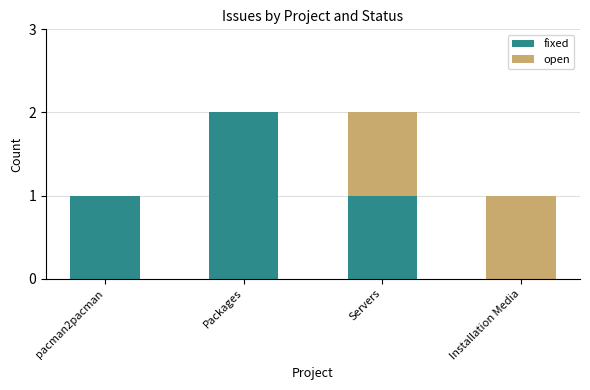

Count the fixed values in the range 1 to 2.

3